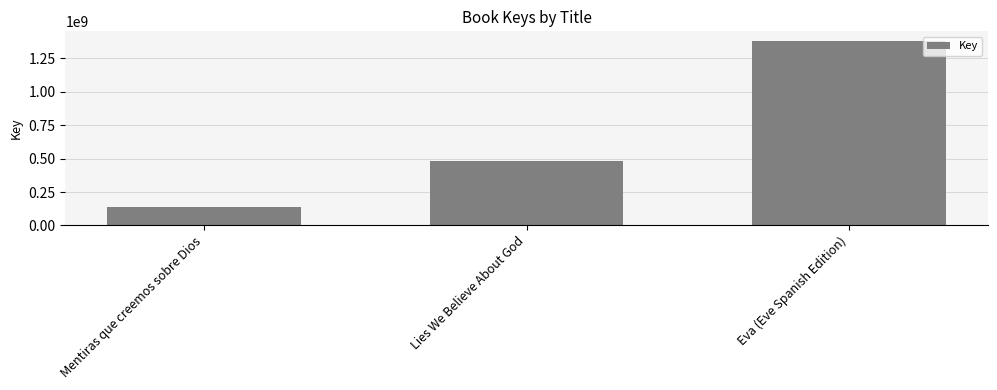

Rank the categories by value from lowest to highest.

Mentiras que creemos sobre Dios, Lies We Believe About God, Eva (Eve Spanish Edition)